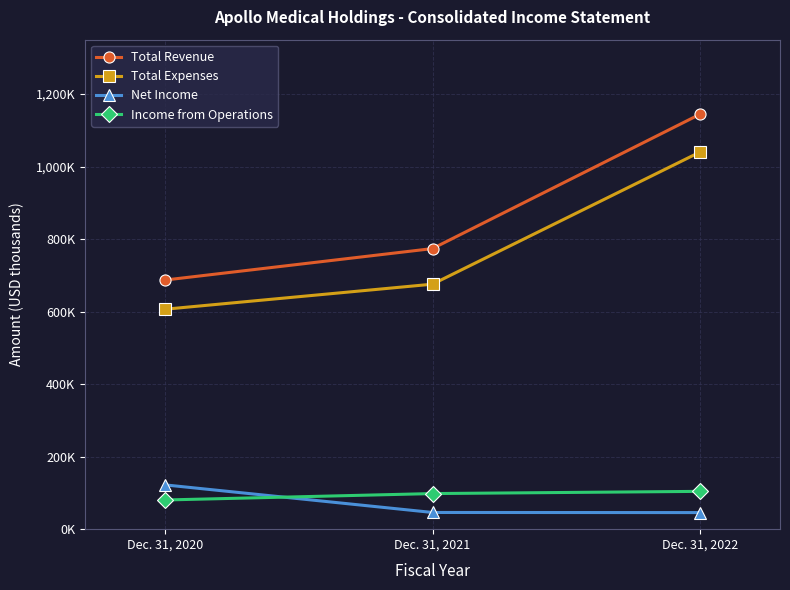

What are all the series names shown in the legend?

Total Revenue, Total Expenses, Net Income, Income from Operations